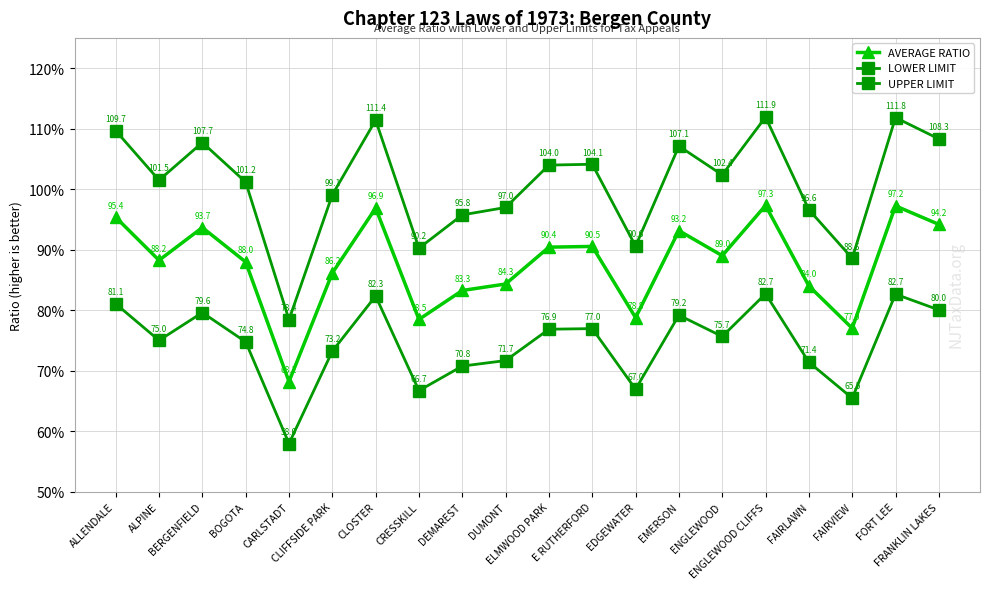

True or false: AVERAGE RATIO and LOWER LIMIT cross at least once.

False